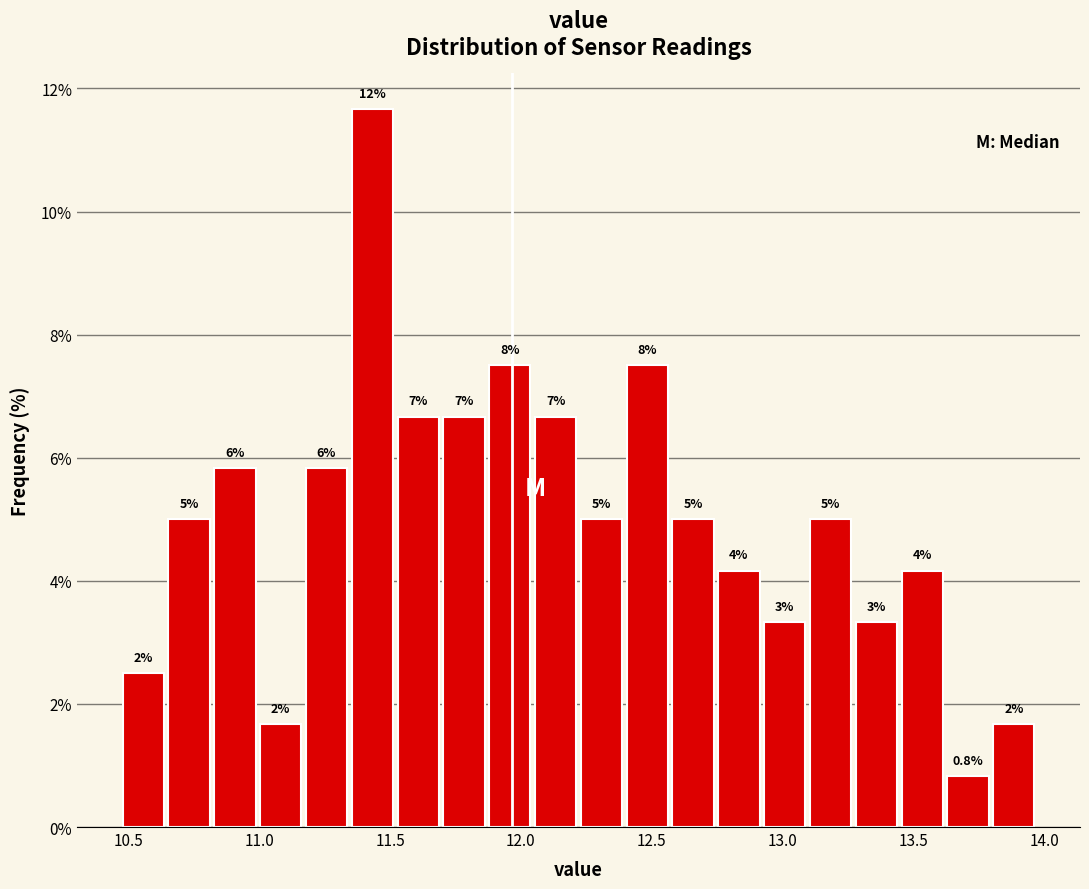

Read against the x-axis, roughly where is the centre of the tallest bar?

11.45